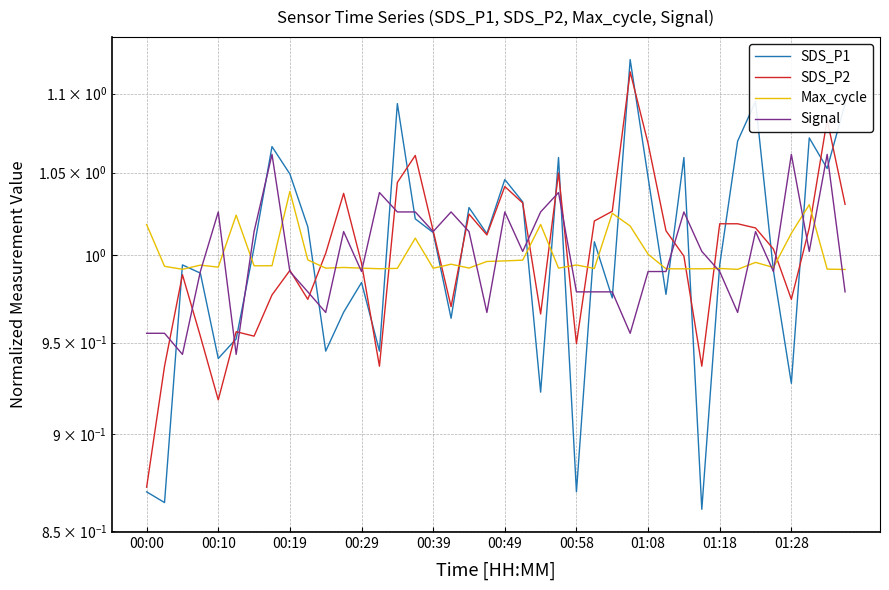

What is the difference between the maximum and minimum values in the SDS_P2 series?

0.2